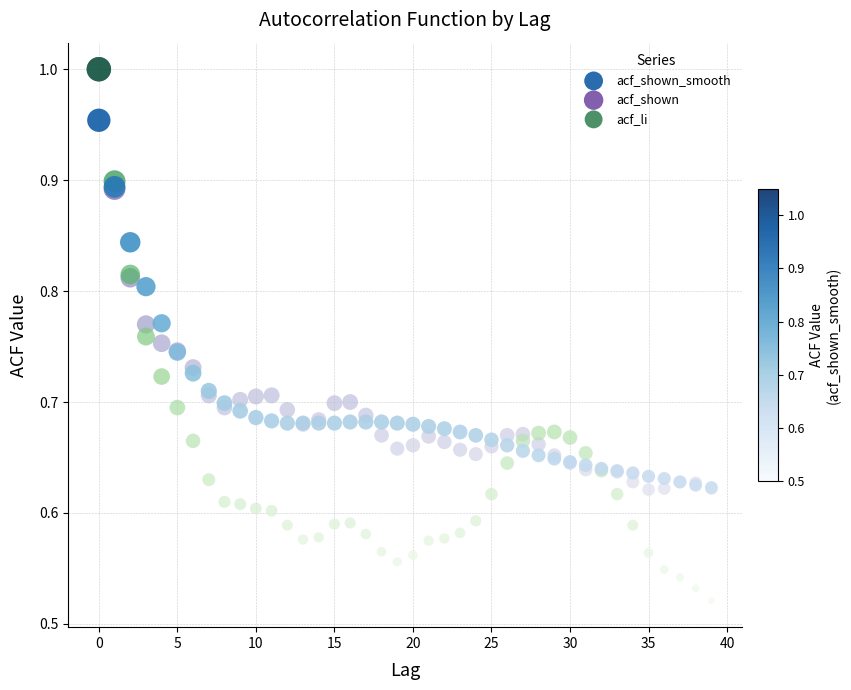

What are all the series names shown in the legend?

acf_shown_smooth, acf_shown, acf_li